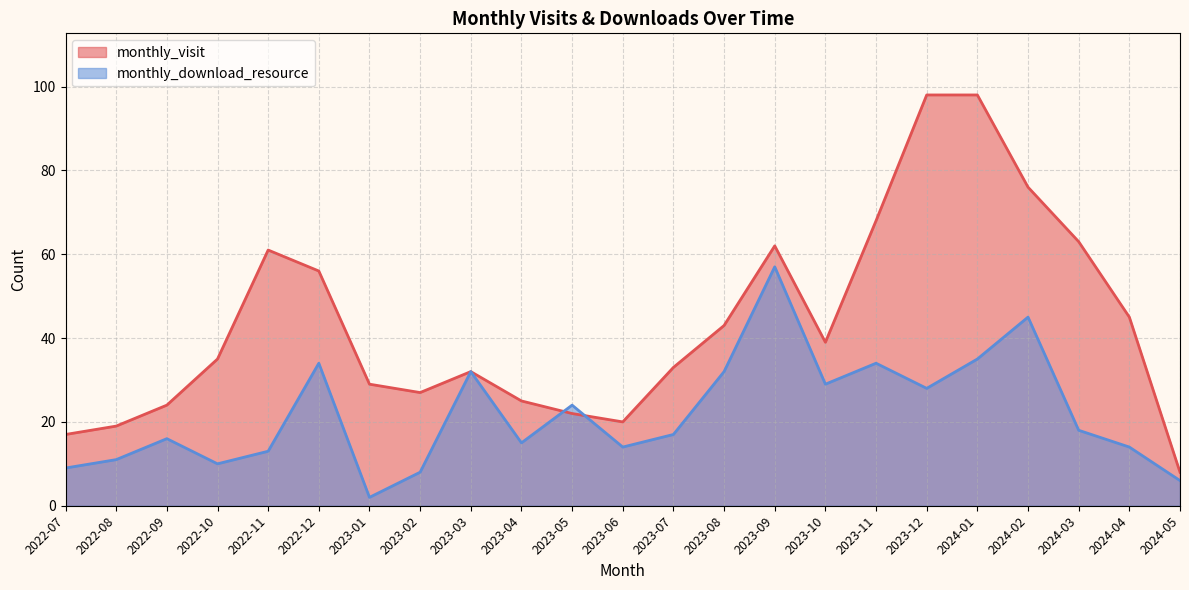

What is the difference between the highest and lowest values at 2023-10?

10